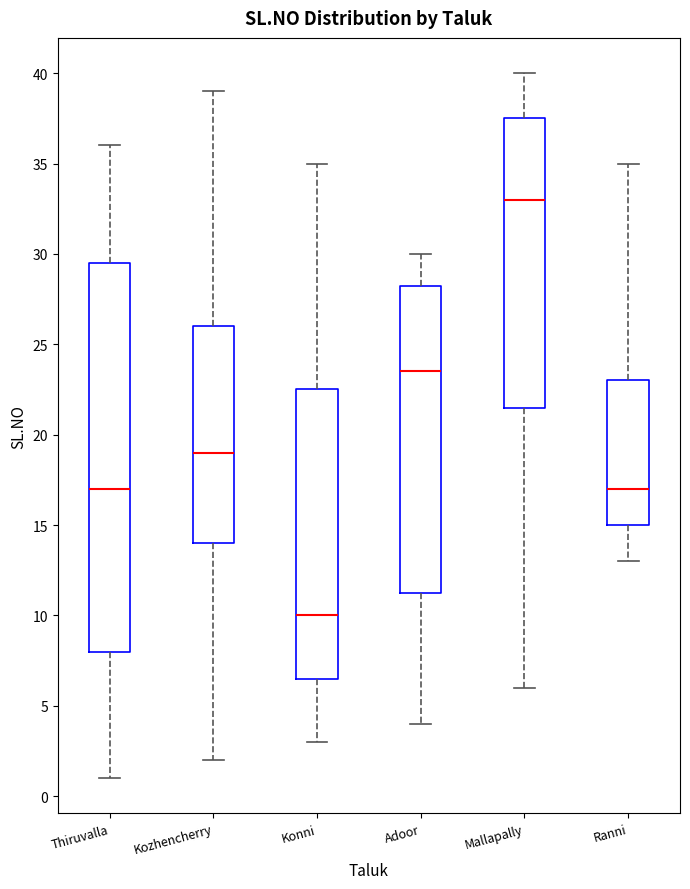

Reading left to right, transcribe this box plot: for each box, give where its median line is, the range the box spans, and where its two whiskers end, as read against the y-axis. The values are not printed on the chart, so give them approximately, as read against the axis.

Thiruvalla: median 17.0, box 8.0 to 29.5, whiskers 1.0 to 36.0
Kozhencherry: median 19.0, box 14.0 to 26.0, whiskers 2.0 to 39.0
Konni: median 10.0, box 6.5 to 22.5, whiskers 3.0 to 35.0
Adoor: median 23.5, box 11.5 to 28.5, whiskers 4.0 to 30.0
Mallapally: median 33.0, box 21.5 to 37.5, whiskers 6.0 to 40.0
Ranni: median 17.0, box 15.0 to 23.0, whiskers 13.0 to 35.0